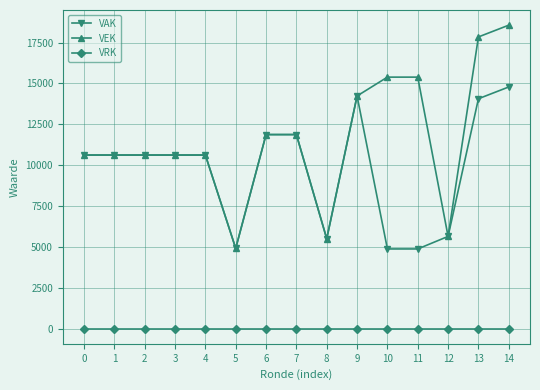

How many data points does each series have?

15